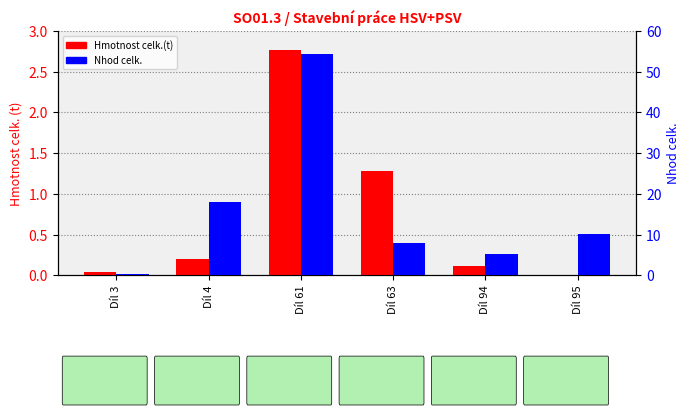

The value of Nhod celk. at Díl 63 is 2.4. True or false?

False